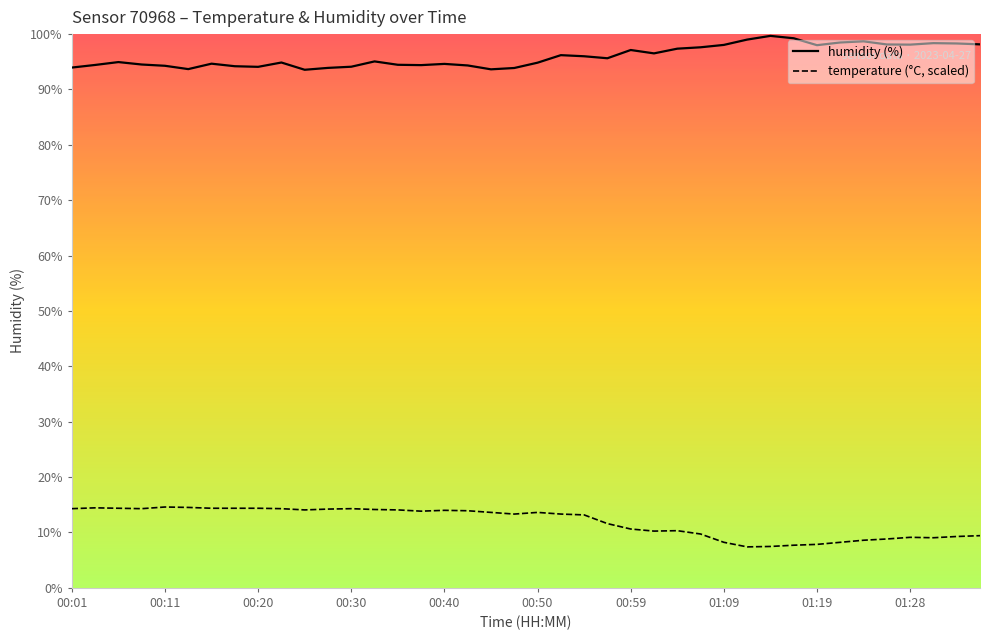

Between 11 and 21, which is larger?

21